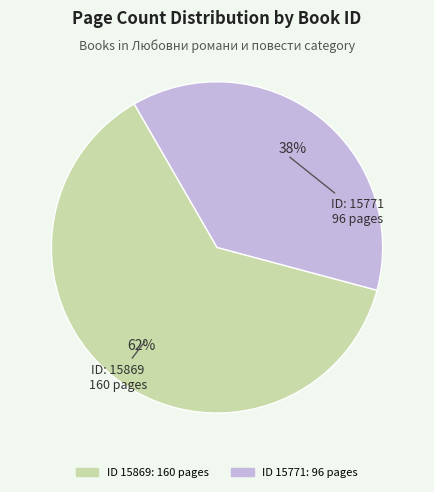

Does any single category account for the majority?

Yes